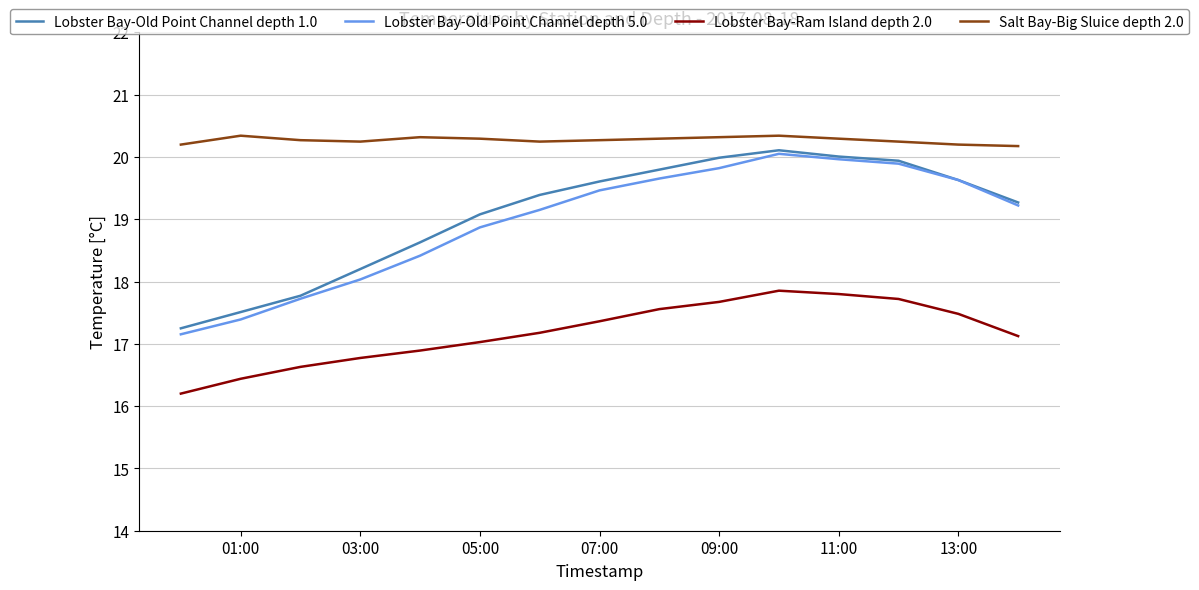

Which series has the largest total across all categories?

Salt Bay-Big Sluice depth 2.0